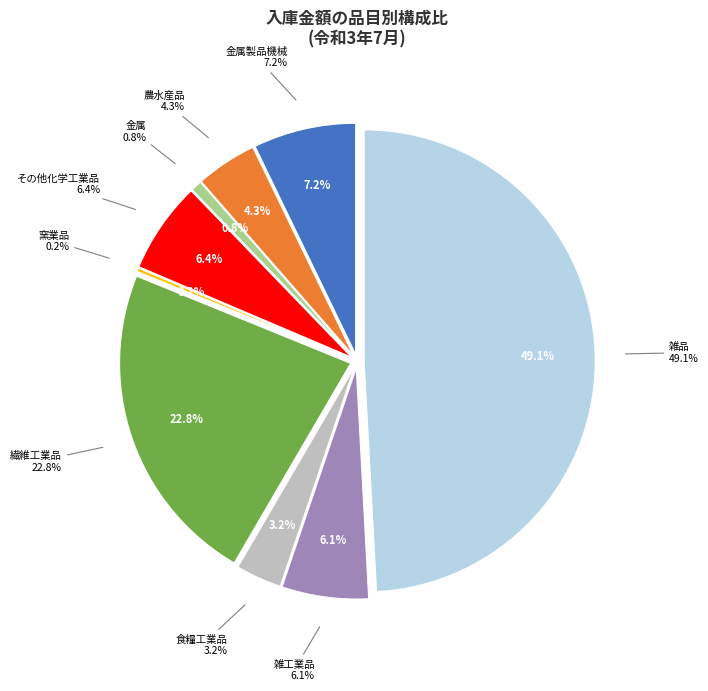

Count the number of slices in the pie.

9